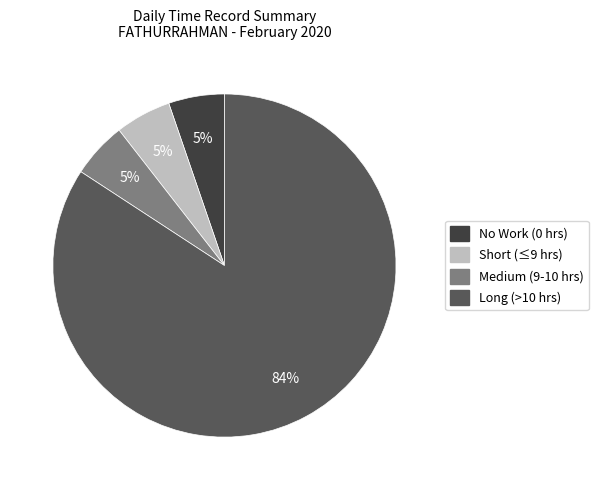

Is there any slice that represents more than half of the pie?

Yes